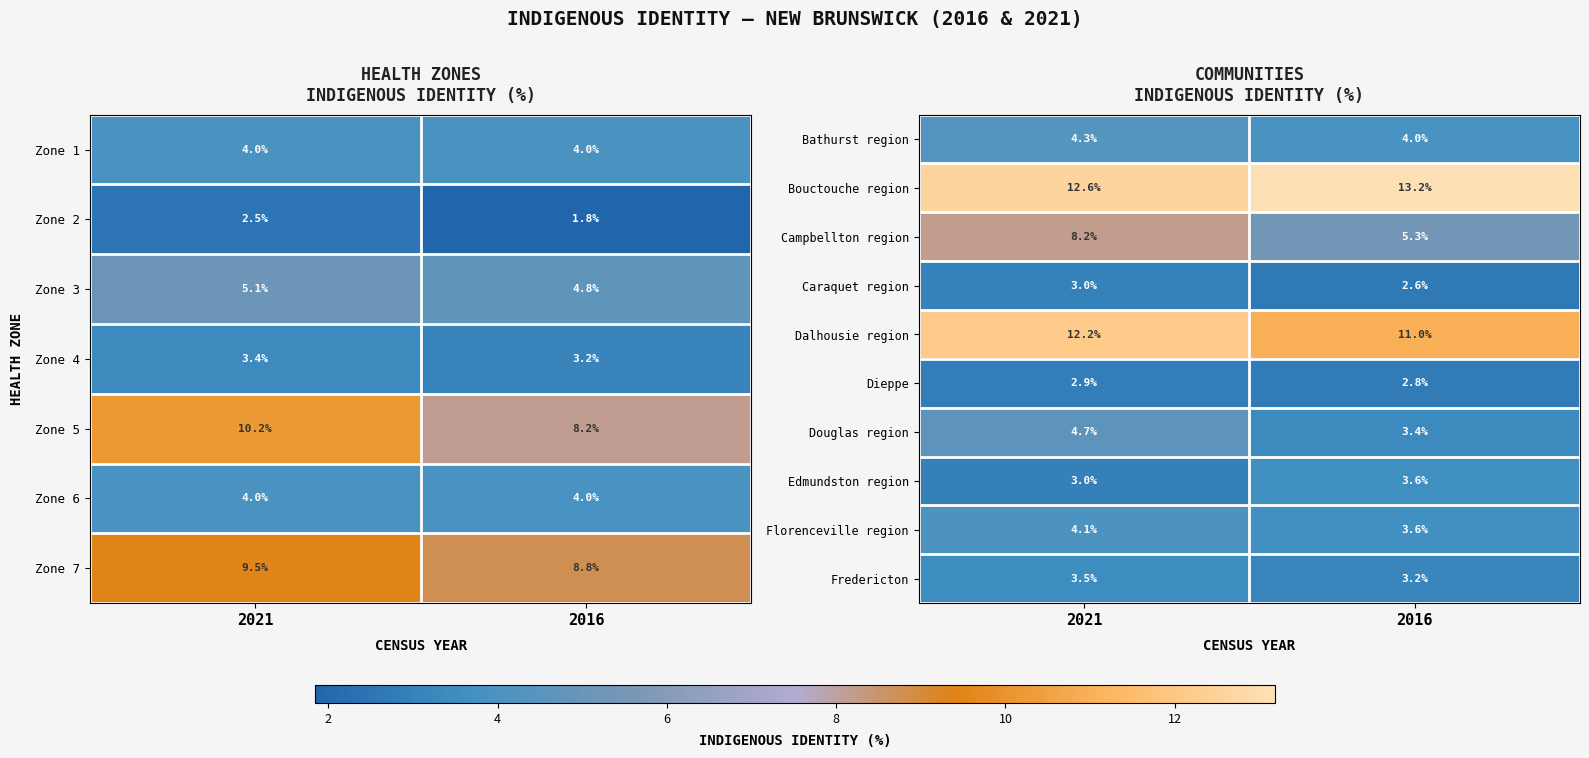

What is the total value across all series at 2016?

52.7